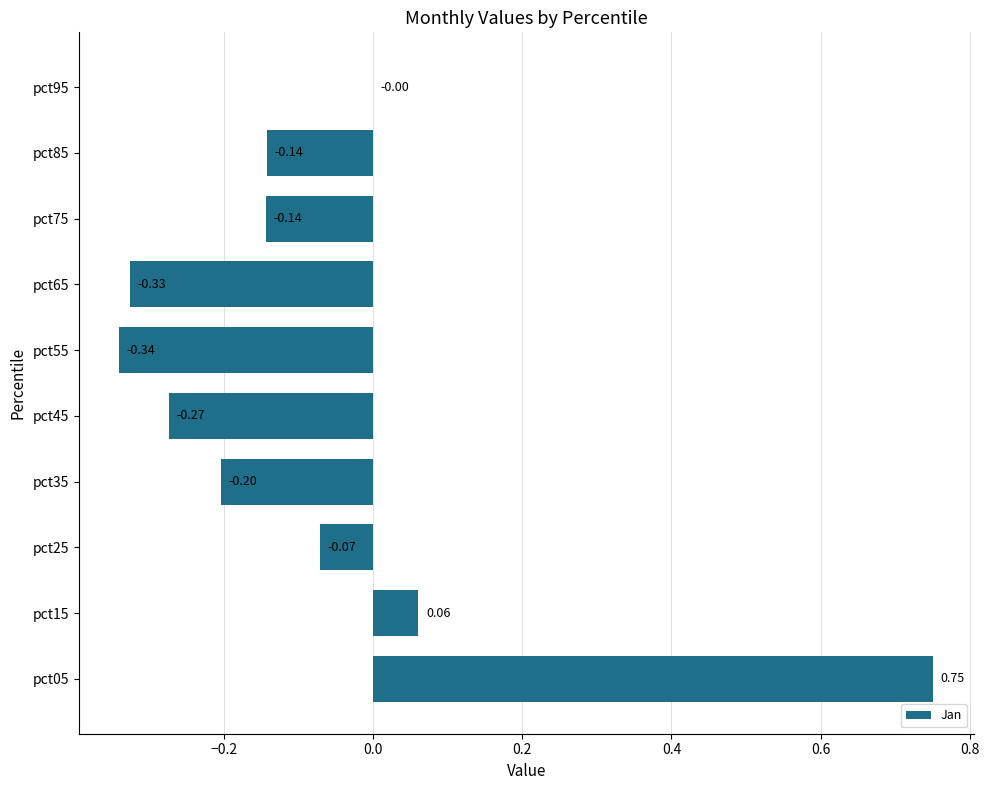

Are the bars horizontal?

Yes